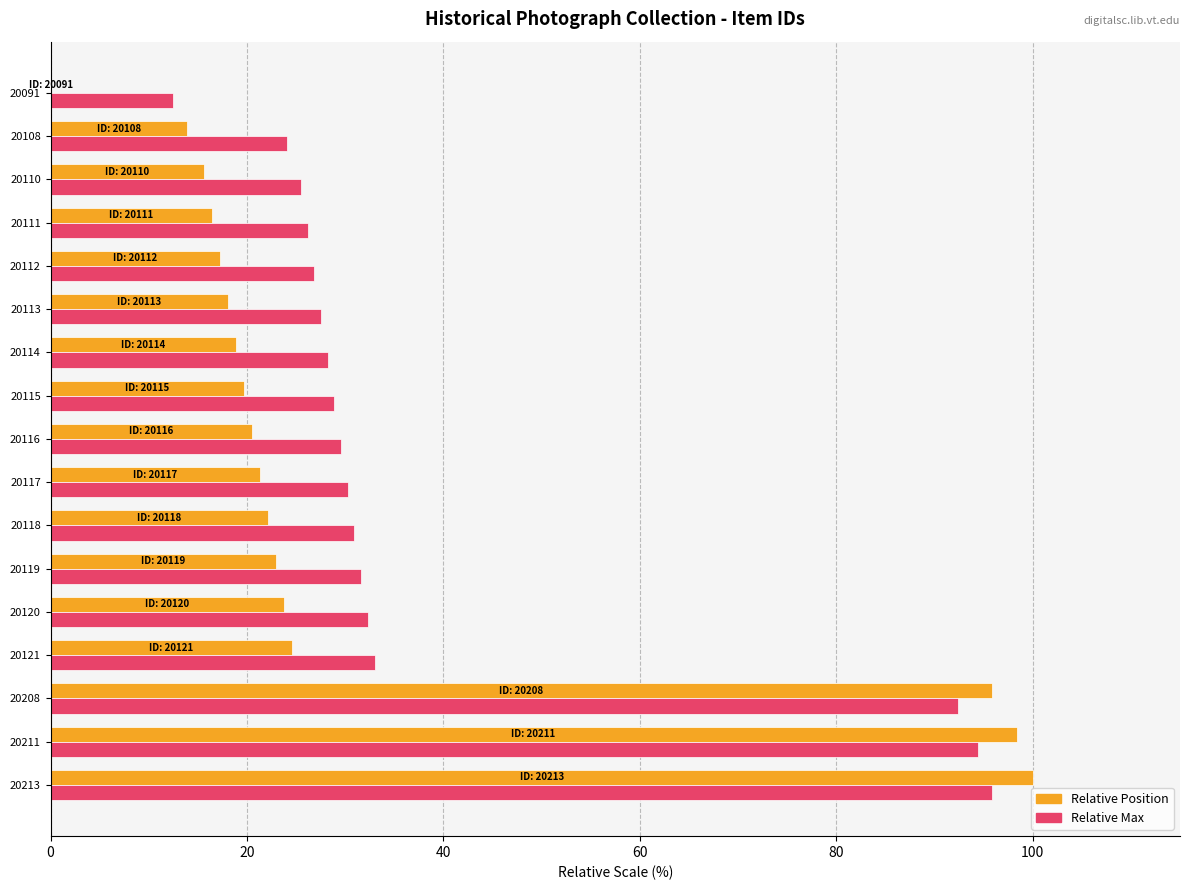

Is it true that Relative Max equals 30.3 at 20117?

True